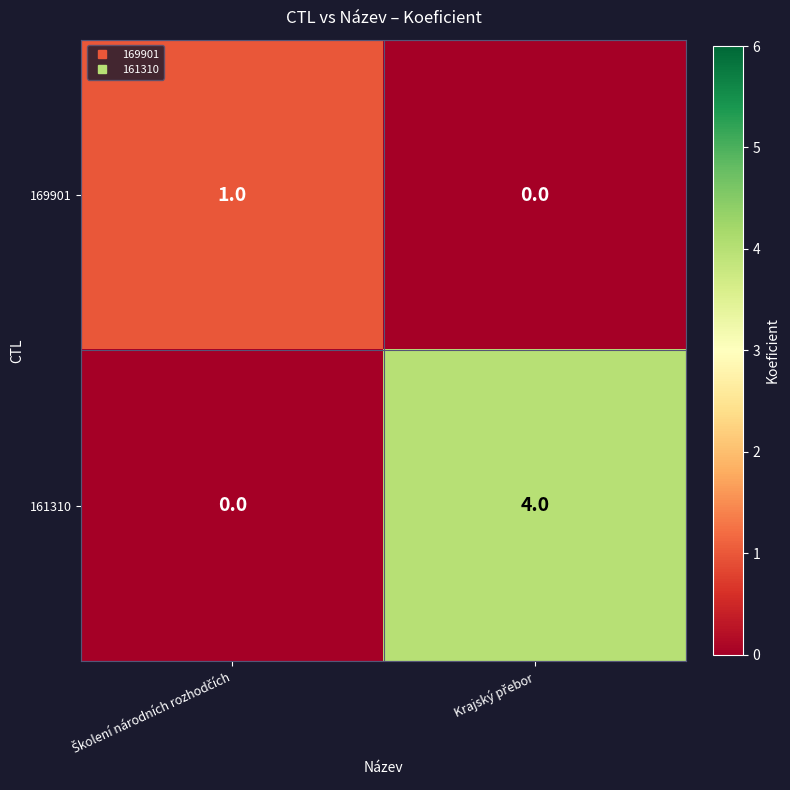

What is the highest value of the 161310 series?

4